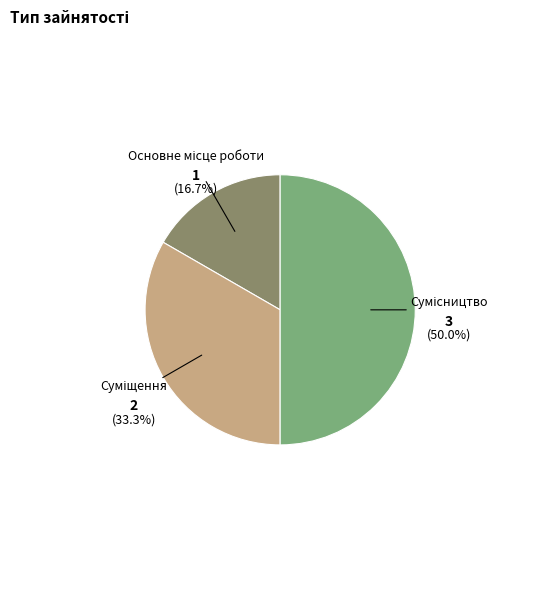

Count the number of slices in the pie.

3